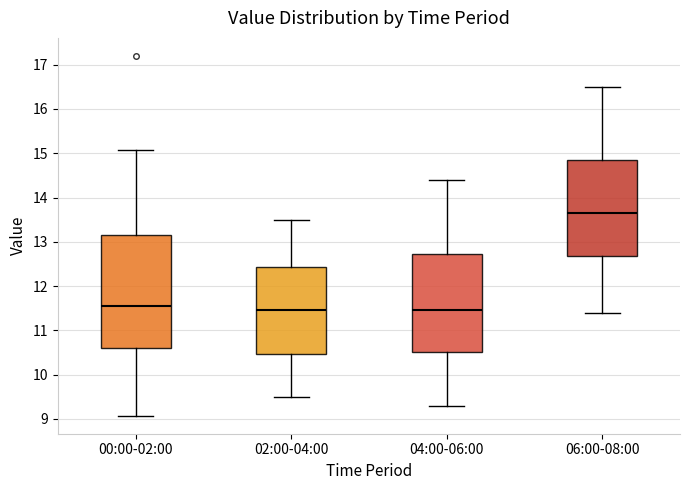

Reading left to right, transcribe this box plot: for each box, give where its median line is, the range the box spans, and where its two whiskers end, as read against the y-axis. The values are not printed on the chart, so give them approximately, as read against the axis.

00:00-02:00: median 11.5, box 10.6 to 13.1, whiskers 9.1 to 15.1
02:00-04:00: median 11.5, box 10.5 to 12.4, whiskers 9.5 to 13.5
04:00-06:00: median 11.5, box 10.5 to 12.7, whiskers 9.3 to 14.4
06:00-08:00: median 13.7, box 12.7 to 14.9, whiskers 11.4 to 16.5